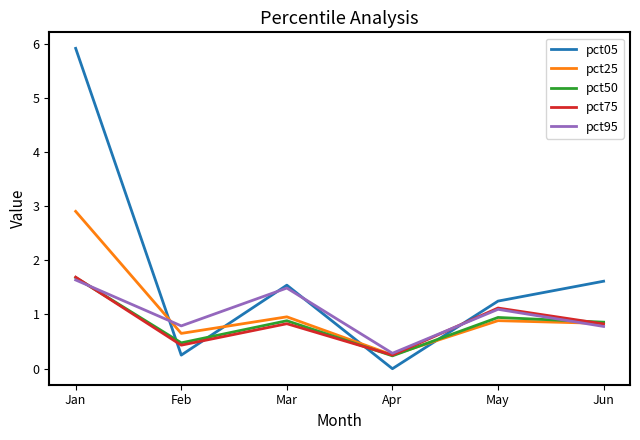

How many series are shown in this chart?

5